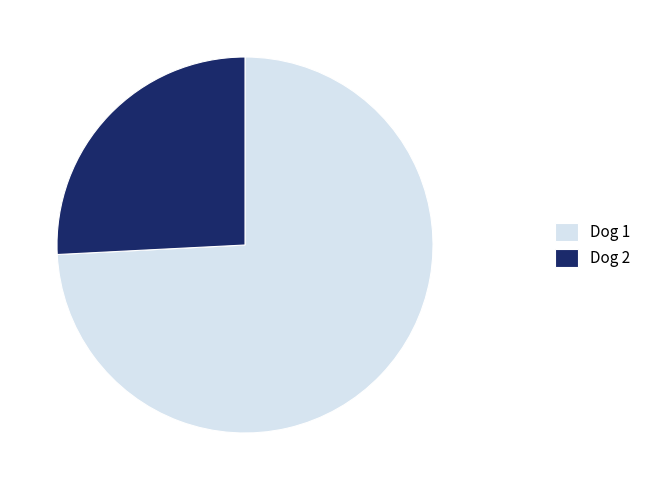

Do Dog 2 and Dog 1 together represent more than half of the pie?

Yes